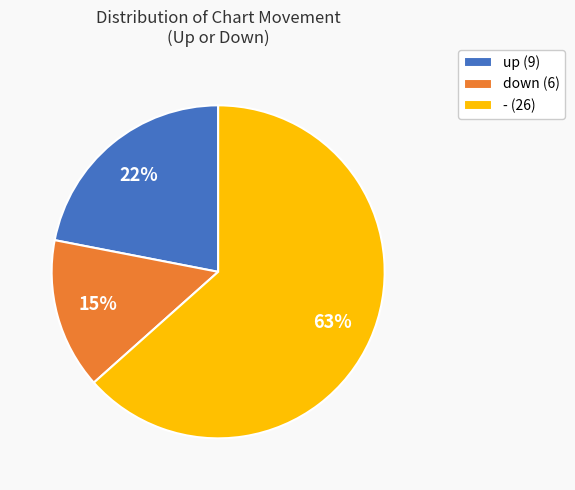

Is it true that - is 54% of the pie?

False